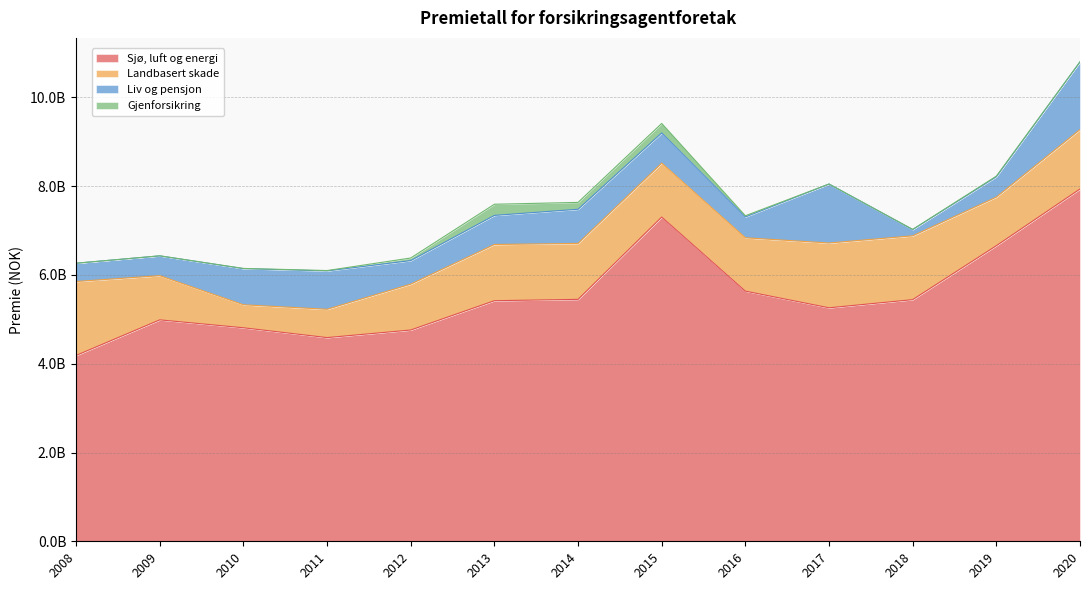

List the labels in order of Sjø, luft og energi value, largest first.

2020, 2015, 2019, 2016, 2014, 2018, 2013, 2017, 2009, 2010, 2012, 2011, 2008